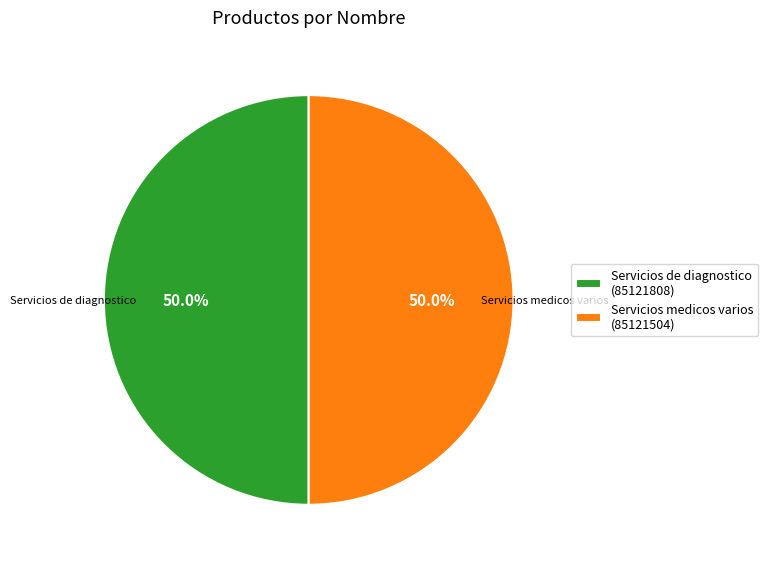

Combined, what portion of the pie is Servicios de diagnostico and Servicios medicos varios?

100.0%